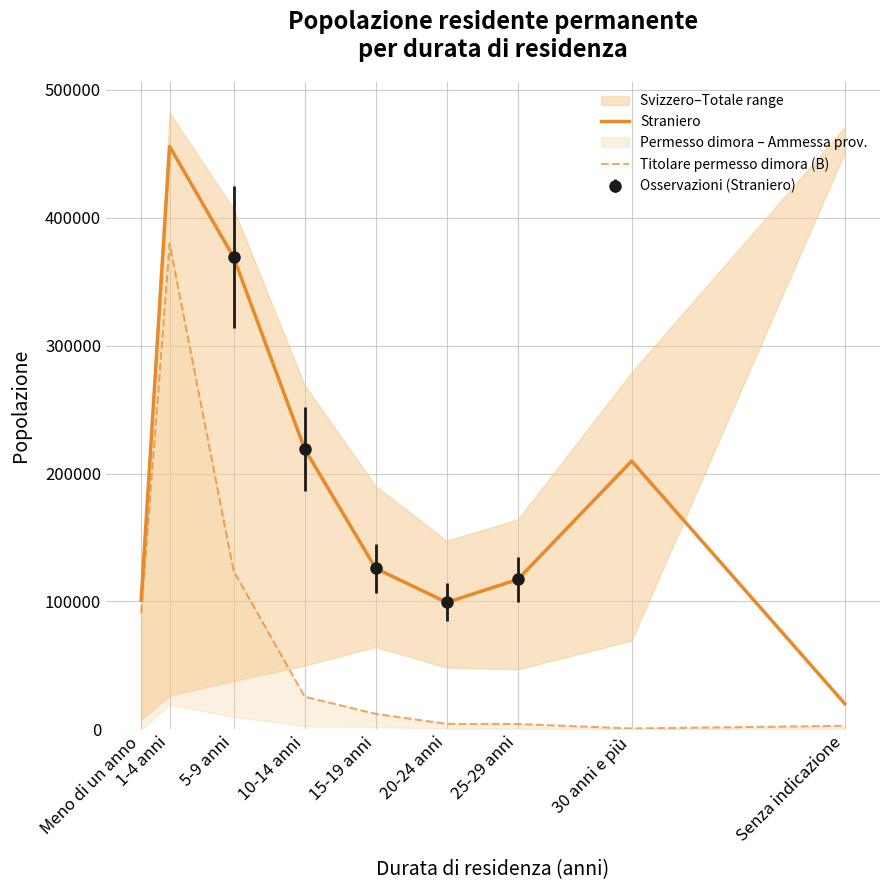

What is the label of the 2nd point from the right?

30 anni e più